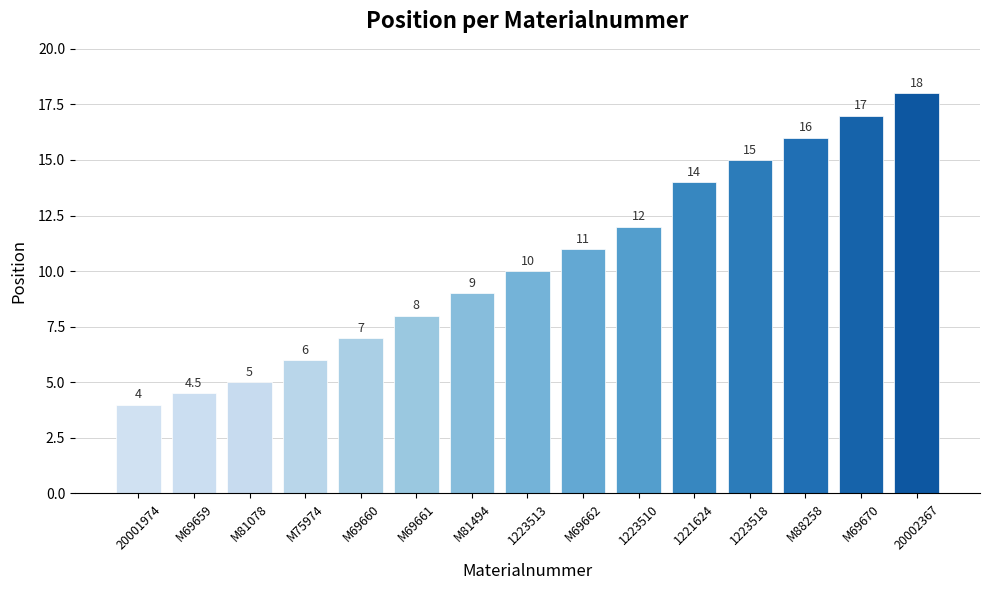

What position from the left is M69661?

6